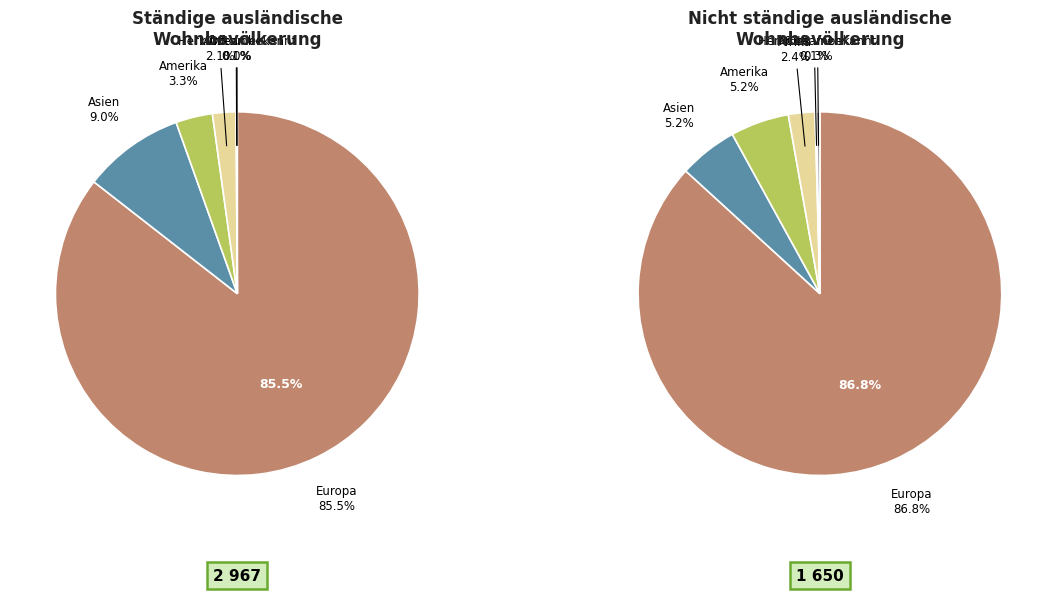

How many segments does this pie chart have?

6